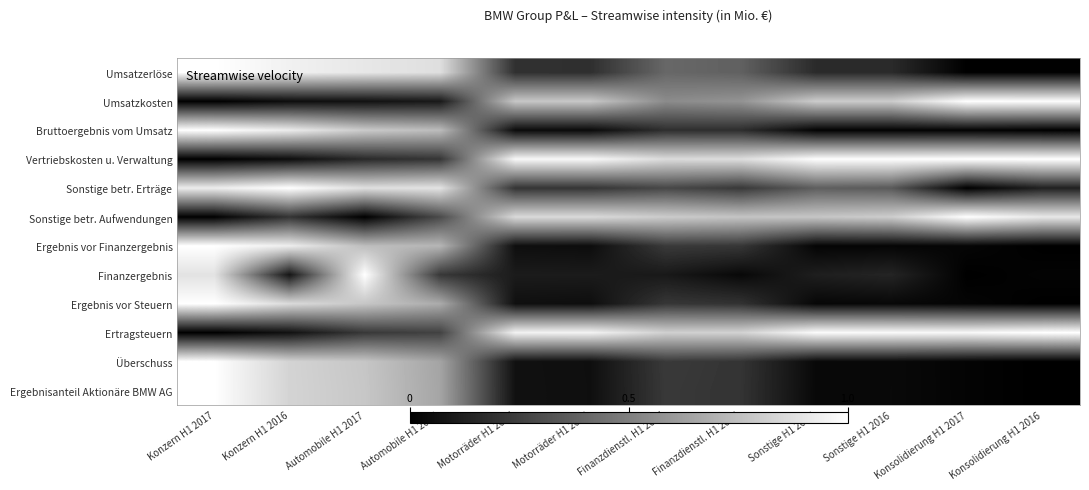

Reading right to left, what are all the values shown in this chart?

Umsatzerlöse: Konsolidierung H1 2016=0.0	Konsolidierung H1 2017=0.0	Sonstige H1 2016=0.2	Sonstige H1 2017=0.2	Finanzdienstl. H1 2016=0.4	Finanzdienstl. H1 2017=0.4	Motorräder H1 2016=0.2	Motorräder H1 2017=0.2	Automobile H1 2016=0.9	Automobile H1 2017=0.9	Konzern H1 2016=0.9	Konzern H1 2017=1.0
Umsatzkosten: Konsolidierung H1 2016=1.0	Konsolidierung H1 2017=1.0	Sonstige H1 2016=0.8	Sonstige H1 2017=0.8	Finanzdienstl. H1 2016=0.6	Finanzdienstl. H1 2017=0.5	Motorräder H1 2016=0.8	Motorräder H1 2017=0.8	Automobile H1 2016=0.1	Automobile H1 2017=0.1	Konzern H1 2016=0.1	Konzern H1 2017=0.0
Bruttoergebnis vom Umsatz: Konsolidierung H1 2016=0.0	Konsolidierung H1 2017=0.0	Sonstige H1 2016=0.0	Sonstige H1 2017=0.0	Finanzdienstl. H1 2016=0.2	Finanzdienstl. H1 2017=0.2	Motorräder H1 2016=0.0	Motorräder H1 2017=0.0	Automobile H1 2016=0.7	Automobile H1 2017=0.8	Konzern H1 2016=0.9	Konzern H1 2017=1.0
Vertriebskosten u. Verwaltung: Konsolidierung H1 2016=1.0	Konsolidierung H1 2017=1.0	Sonstige H1 2016=1.0	Sonstige H1 2017=1.0	Finanzdienstl. H1 2016=0.9	Finanzdienstl. H1 2017=0.9	Motorräder H1 2016=1.0	Motorräder H1 2017=1.0	Automobile H1 2016=0.2	Automobile H1 2017=0.2	Konzern H1 2016=0.1	Konzern H1 2017=0.0
Sonstige betr. Erträge: Konsolidierung H1 2016=0.1	Konsolidierung H1 2017=0.0	Sonstige H1 2016=0.4	Sonstige H1 2017=0.4	Finanzdienstl. H1 2016=0.2	Finanzdienstl. H1 2017=0.3	Motorräder H1 2016=0.2	Motorräder H1 2017=0.2	Automobile H1 2016=0.9	Automobile H1 2017=0.9	Konzern H1 2016=1.0	Konzern H1 2017=0.9
Sonstige betr. Aufwendungen: Konsolidierung H1 2016=0.9	Konsolidierung H1 2017=1.0	Sonstige H1 2016=0.8	Sonstige H1 2017=0.8	Finanzdienstl. H1 2016=0.8	Finanzdienstl. H1 2017=0.8	Motorräder H1 2016=0.9	Motorräder H1 2017=0.9	Automobile H1 2016=0.3	Automobile H1 2017=0.0	Konzern H1 2016=0.2	Konzern H1 2017=0.0
Ergebnis vor Finanzergebnis: Konsolidierung H1 2016=0.0	Konsolidierung H1 2017=0.0	Sonstige H1 2016=0.0	Sonstige H1 2017=0.0	Finanzdienstl. H1 2016=0.2	Finanzdienstl. H1 2017=0.2	Motorräder H1 2016=0.1	Motorräder H1 2017=0.1	Automobile H1 2016=0.7	Automobile H1 2017=0.7	Konzern H1 2016=0.9	Konzern H1 2017=1.0
Finanzergebnis: Konsolidierung H1 2016=0.0	Konsolidierung H1 2017=0.0	Sonstige H1 2016=0.1	Sonstige H1 2017=0.1	Finanzdienstl. H1 2016=0.0	Finanzdienstl. H1 2017=0.1	Motorräder H1 2016=0.1	Motorräder H1 2017=0.1	Automobile H1 2016=0.2	Automobile H1 2017=1.0	Konzern H1 2016=0.1	Konzern H1 2017=0.9
Ergebnis vor Steuern: Konsolidierung H1 2016=0.0	Konsolidierung H1 2017=0.0	Sonstige H1 2016=0.0	Sonstige H1 2017=0.0	Finanzdienstl. H1 2016=0.2	Finanzdienstl. H1 2017=0.2	Motorräder H1 2016=0.1	Motorräder H1 2017=0.1	Automobile H1 2016=0.7	Automobile H1 2017=0.8	Konzern H1 2016=0.9	Konzern H1 2017=1.0
Ertragsteuern: Konsolidierung H1 2016=1.0	Konsolidierung H1 2017=1.0	Sonstige H1 2016=1.0	Sonstige H1 2017=1.0	Finanzdienstl. H1 2016=0.8	Finanzdienstl. H1 2017=0.8	Motorräder H1 2016=1.0	Motorräder H1 2017=0.9	Automobile H1 2016=0.3	Automobile H1 2017=0.2	Konzern H1 2016=0.1	Konzern H1 2017=0.0
Überschuss: Konsolidierung H1 2016=0.0	Konsolidierung H1 2017=0.0	Sonstige H1 2016=0.0	Sonstige H1 2017=0.0	Finanzdienstl. H1 2016=0.2	Finanzdienstl. H1 2017=0.2	Motorräder H1 2016=0.1	Motorräder H1 2017=0.1	Automobile H1 2016=0.6	Automobile H1 2017=0.8	Konzern H1 2016=0.8	Konzern H1 2017=1.0
Ergebnisanteil Aktionäre BMW AG: Konsolidierung H1 2016=0.0	Konsolidierung H1 2017=0.0	Sonstige H1 2016=0.0	Sonstige H1 2017=0.0	Finanzdienstl. H1 2016=0.2	Finanzdienstl. H1 2017=0.2	Motorräder H1 2016=0.1	Motorräder H1 2017=0.1	Automobile H1 2016=0.6	Automobile H1 2017=0.8	Konzern H1 2016=0.8	Konzern H1 2017=1.0